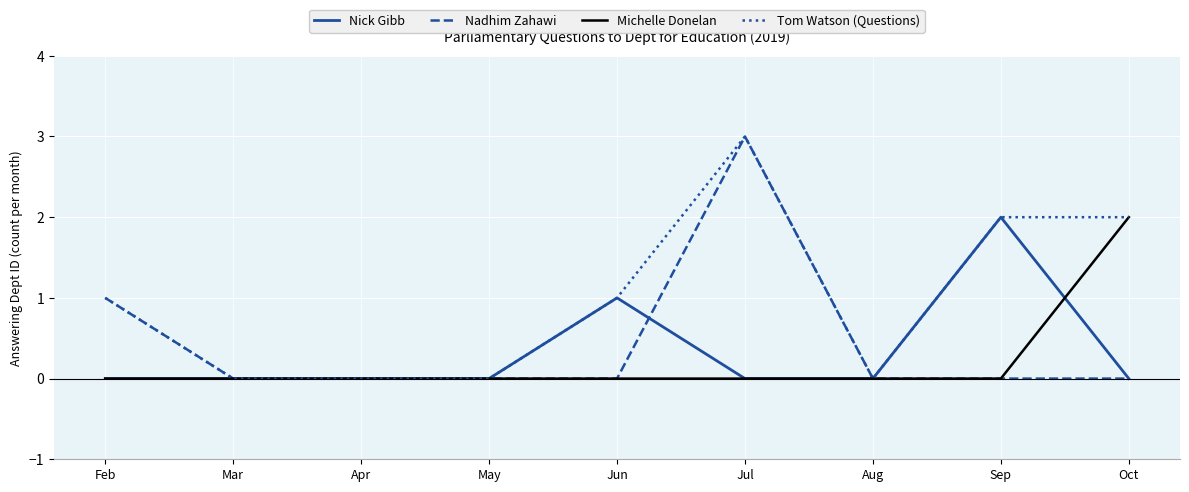

What is the spread (max minus min) of values at Jul?

3